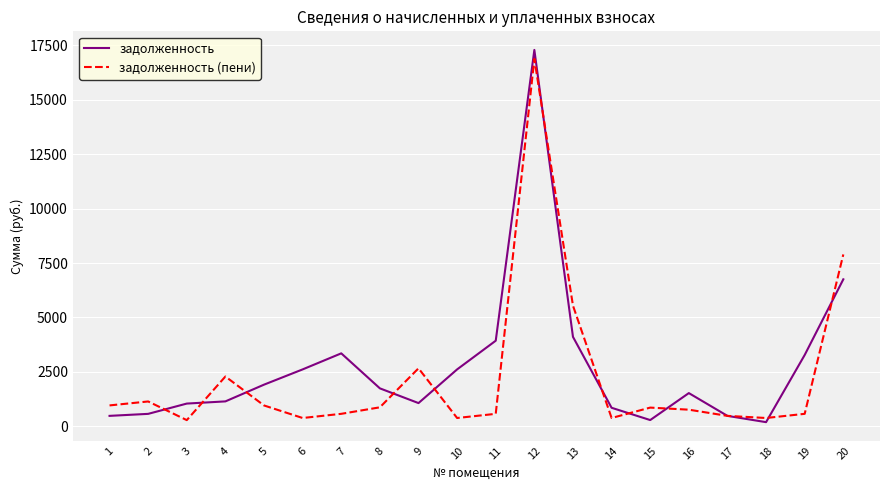

The value of задолженность (пени) at 11 is 571.5. True or false?

True